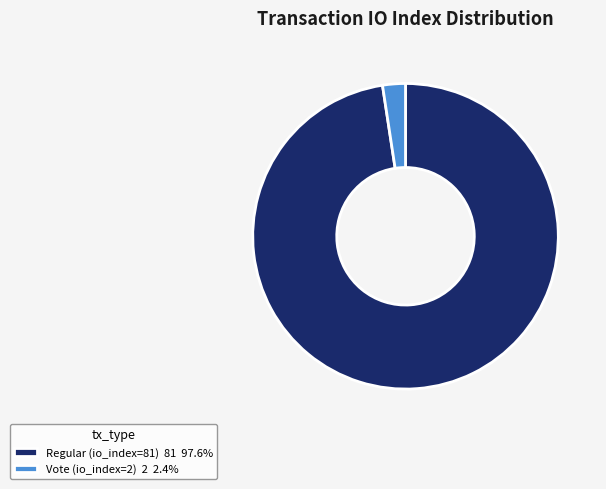

What is the smallest slice in the pie chart?

Vote (io_index=2)